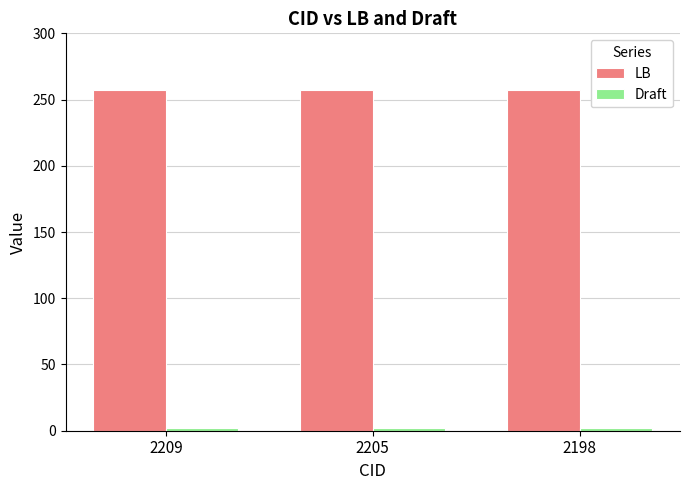

At how many categories does at least one series exceed 111?

3